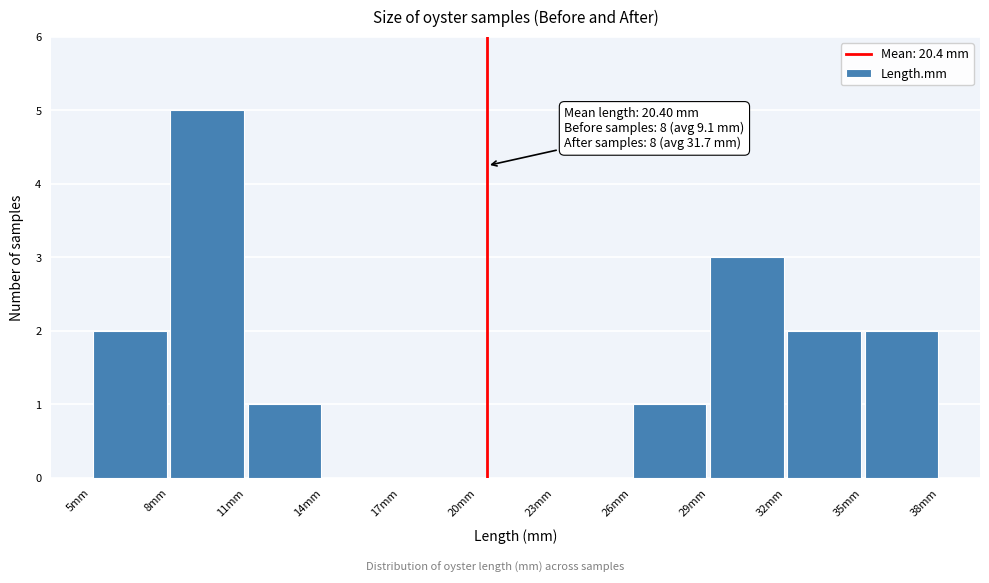

Which range on the x-axis has the tallest bar?

8 to 11